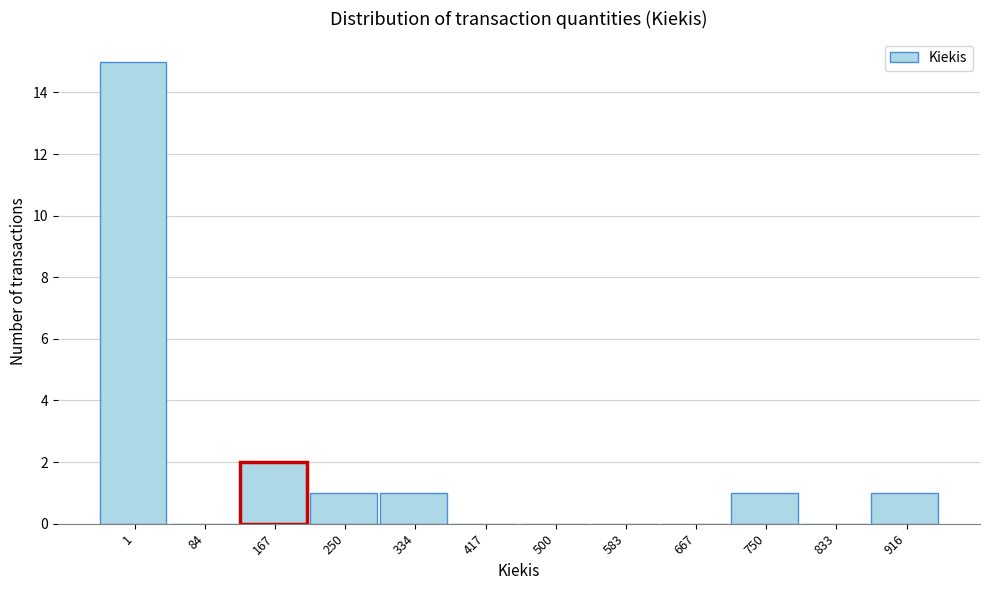

Reading right to left, list all the values displayed in this chart.

916=1	833=0	750=1	667=0	583=0	500=0	417=0	334=1	250=1	167=2	84=0	1=15